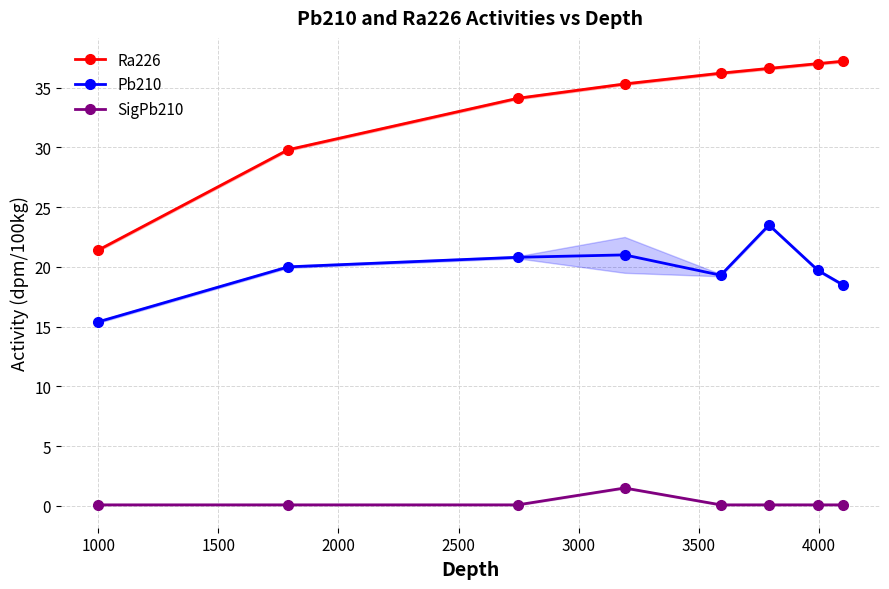

True or false: Pb210 and SigPb210 intersect in this chart.

False